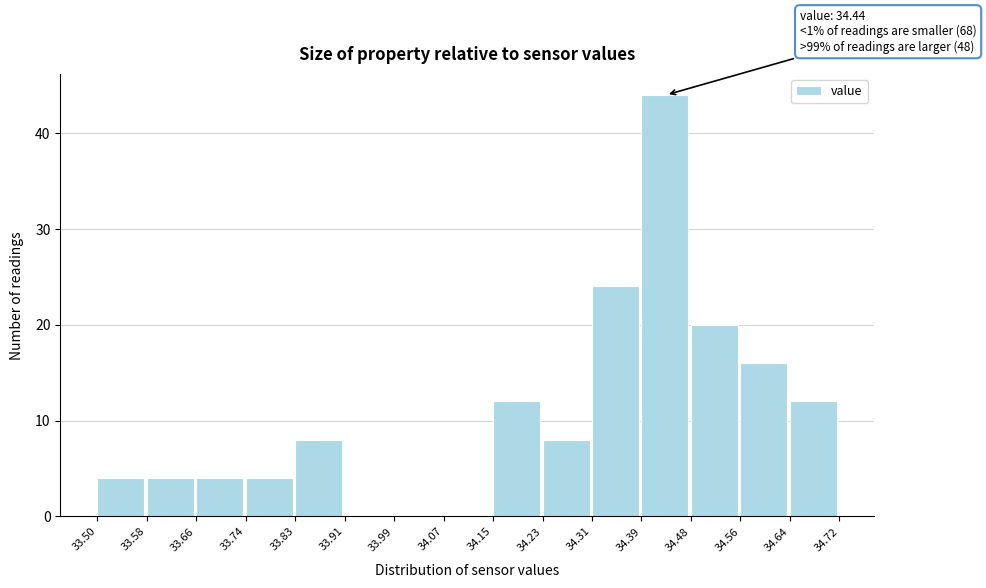

Which range on the x-axis has the tallest bar?

34.39 to 34.48